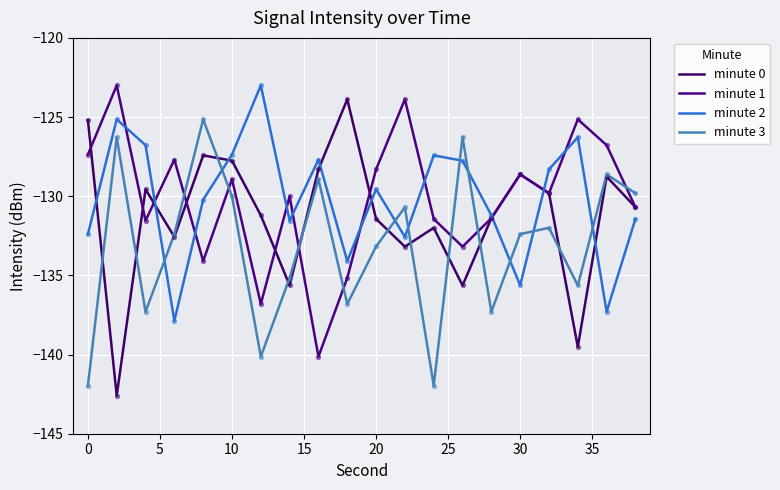

At which category is the sum across all series the highest?

10